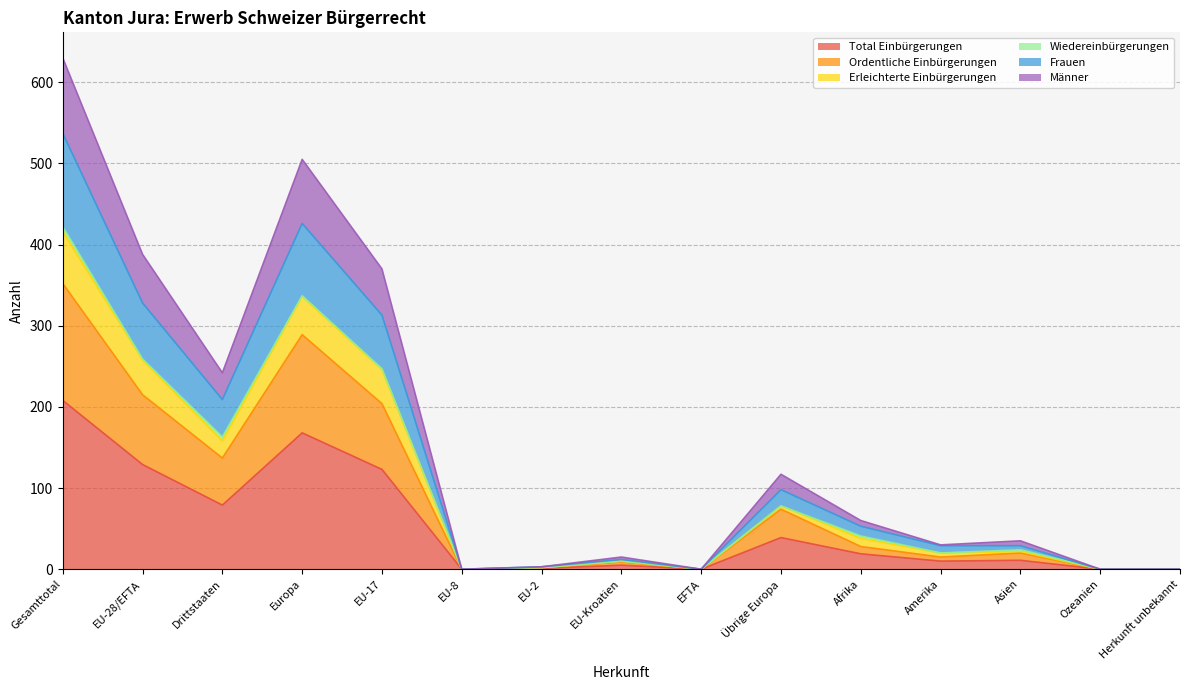

Rank the categories by Männer value from lowest to highest.

EU-8, EFTA, Ozeanien, Herkunft unbekannt, EU-2, EU-Kroatien, Amerika, Asien, Afrika, Übrige Europa, Drittstaaten, EU-17, EU-28/EFTA, Europa, Gesamttotal